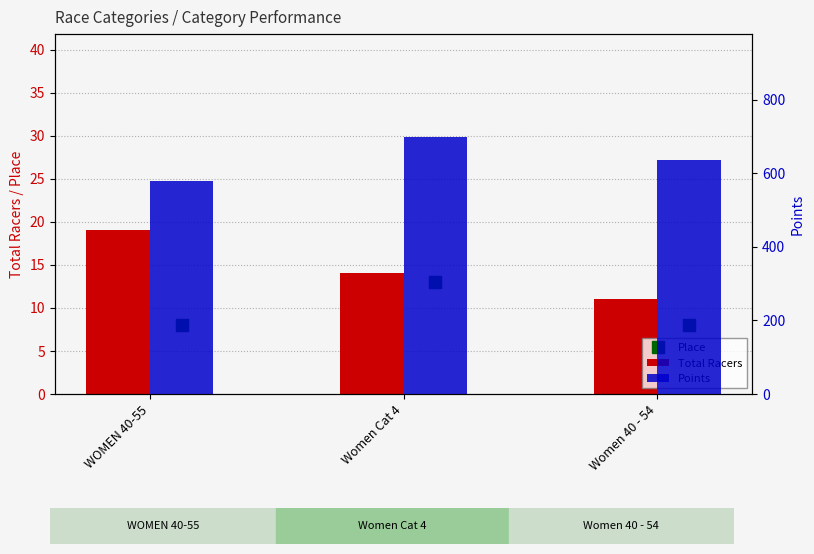

What is the label of the 3rd bar from the right?

WOMEN 40-55